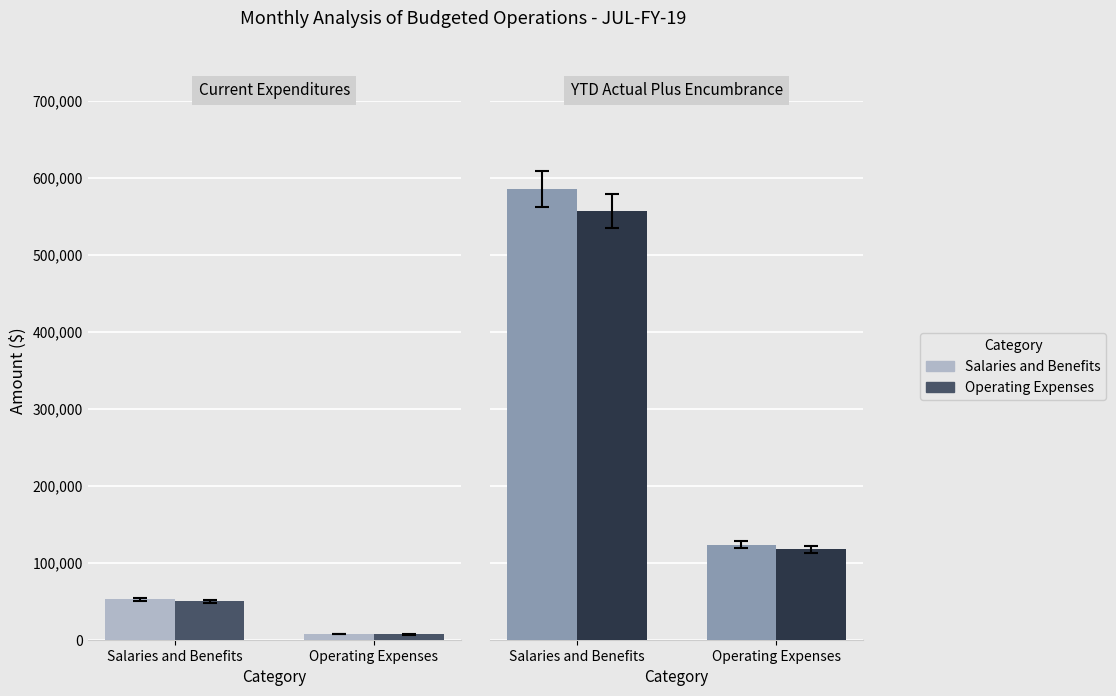

At how many categories does at least one series exceed 131260?

1